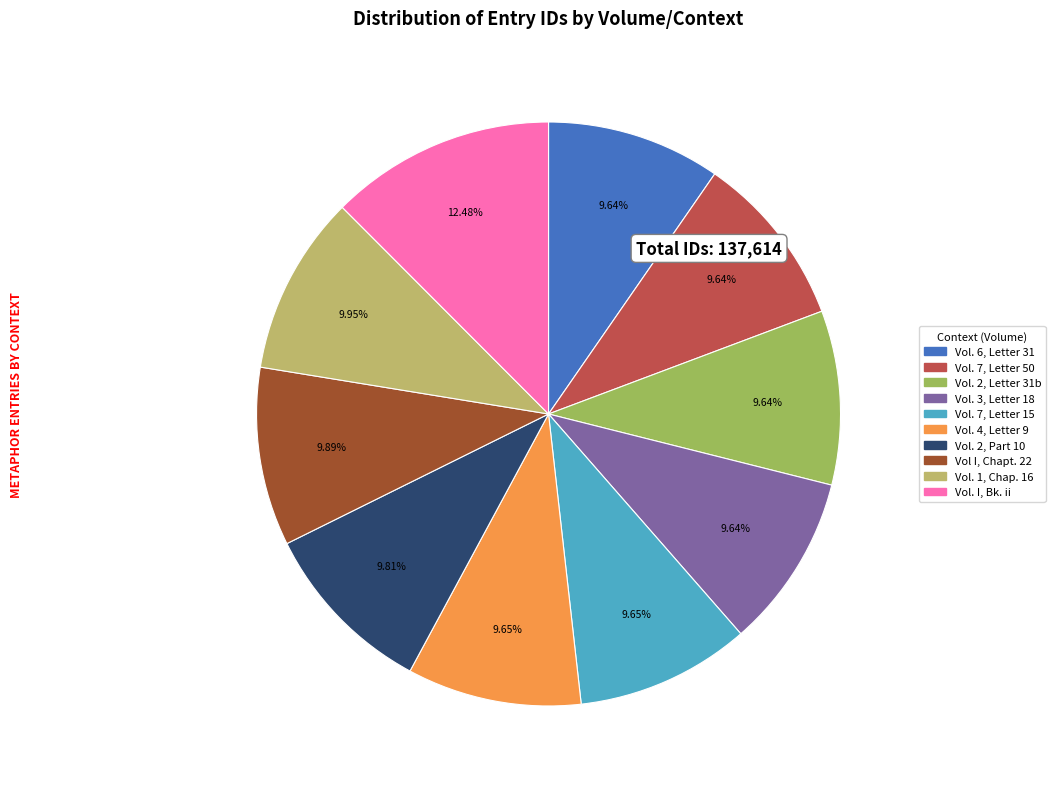

How many segments does this pie chart have?

10